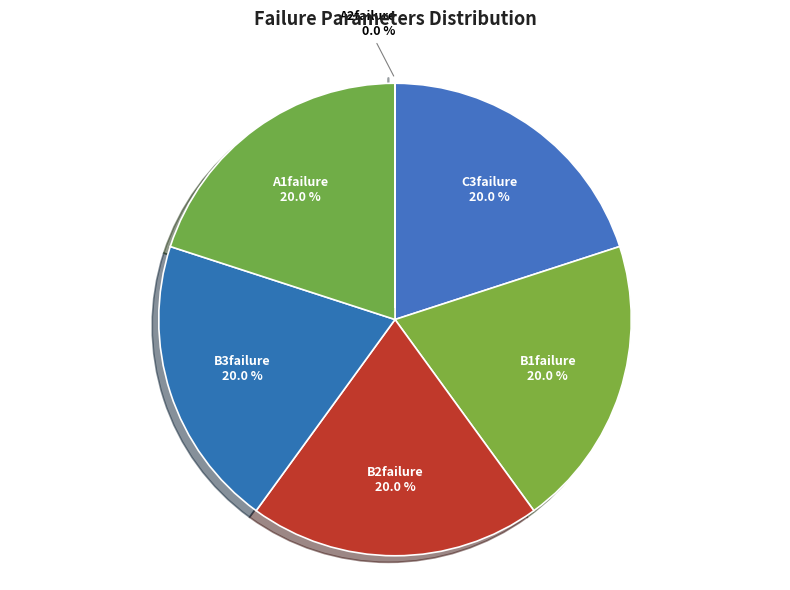

Approximately how many times larger is the value at B2failure compared to C3failure?

1.0